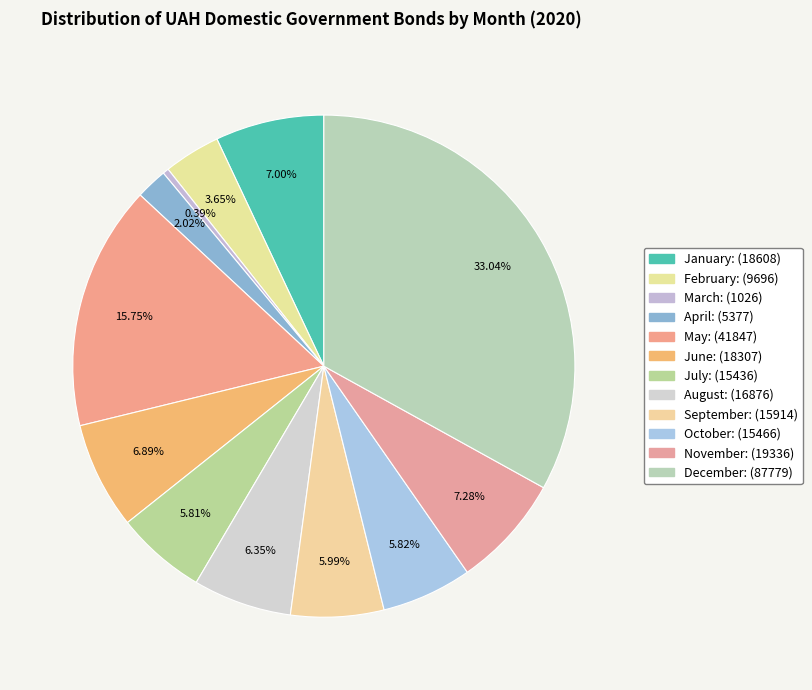

To the nearest percent, what portion does October represent?

6%